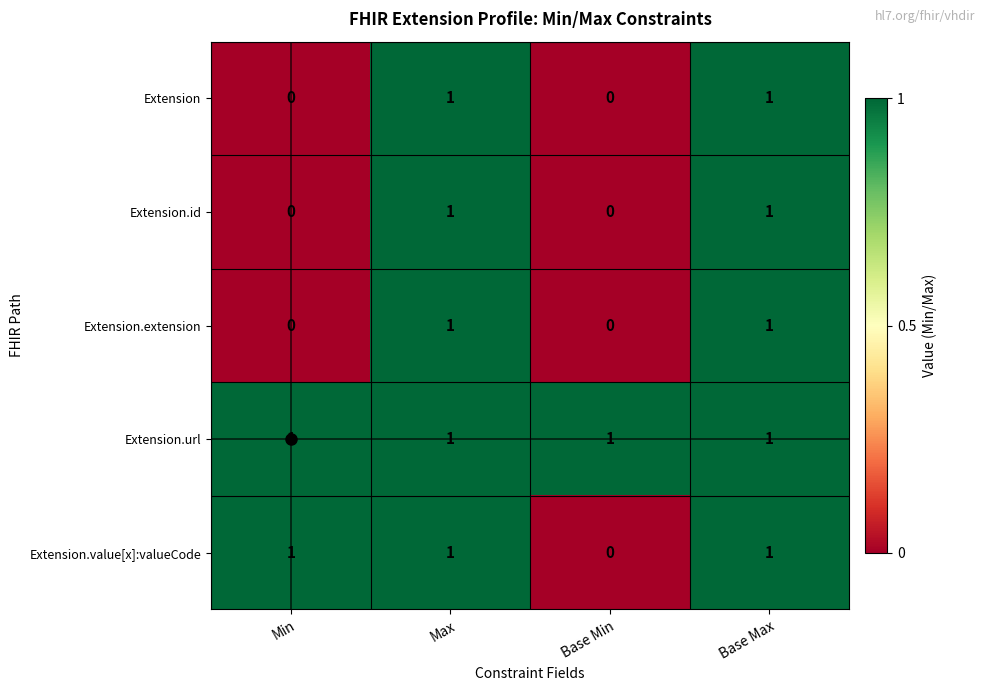

At how many categories does at least one series exceed 0?

4